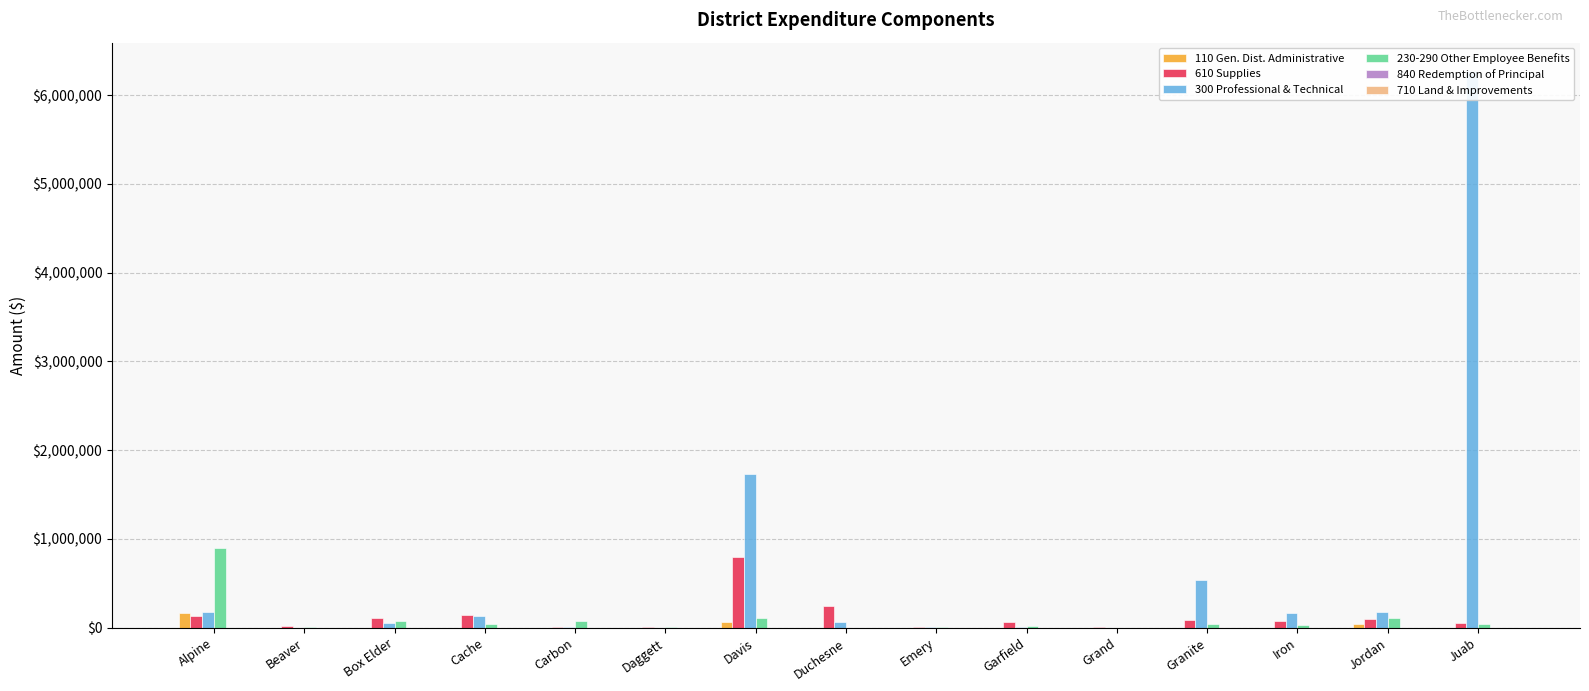

The value of 610 Supplies at Granite is 87655.9. True or false?

True